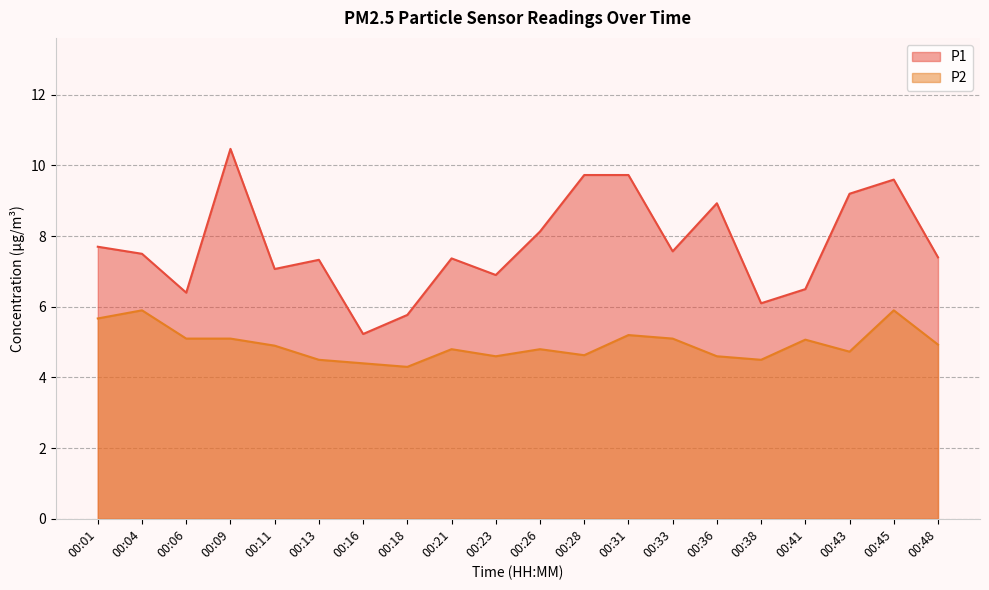

True or false: P1 has a value of 7.6 at 00:33.

True